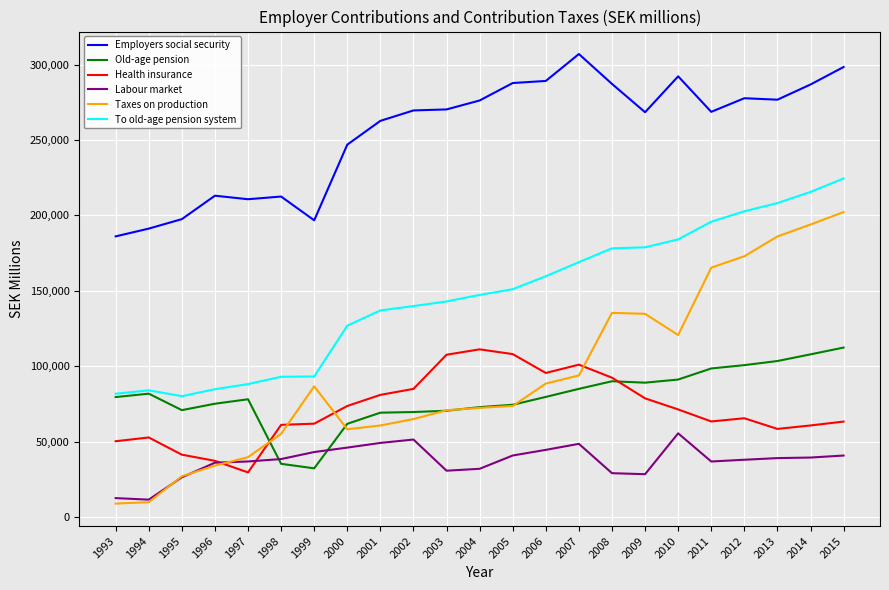

How many distinct data groups are displayed?

6